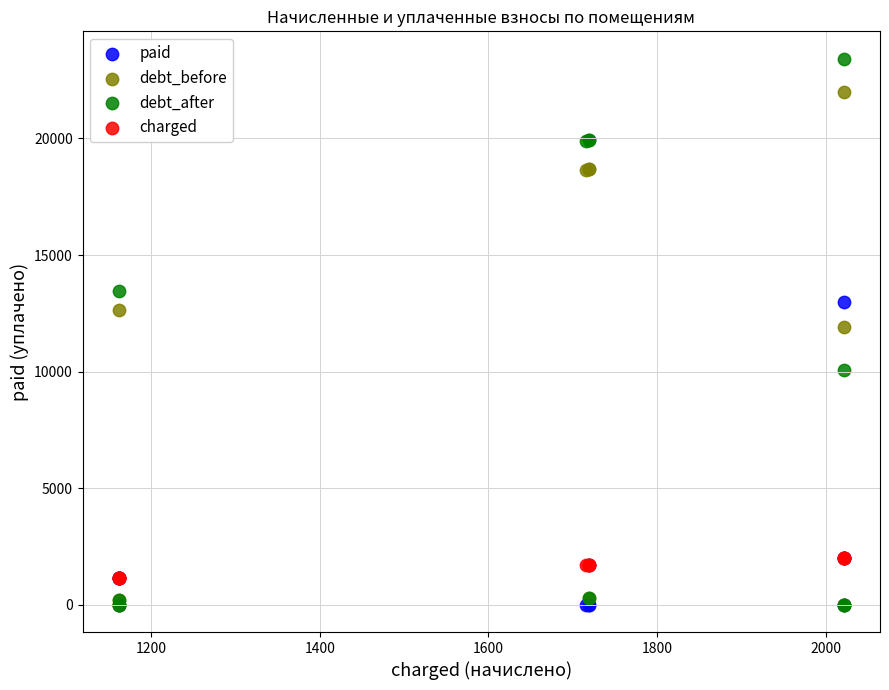

What are all the series names shown in the legend?

paid, debt_before, debt_after, charged